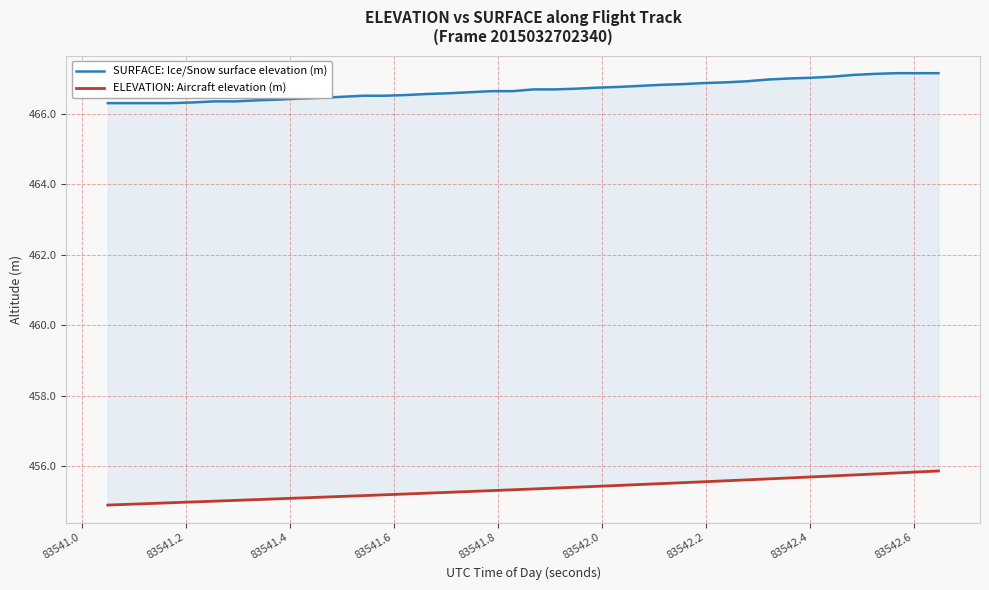

Reading left to right, extract all data points from this chart.

SURFACE: Ice/Snow surface elevation (m): 466.3	466.3	466.3	466.3	466.3	466.4	466.4	466.4	466.4	466.4	466.4	466.5	466.5	466.5	466.5	466.6	466.6	466.6	466.6	466.6	466.7	466.7	466.7	466.7	466.8	466.8	466.8	466.8	466.9	466.9	466.9	467.0	467.0	467.0	467.1	467.1	467.1	467.1	467.1	467.1
ELEVATION: Aircraft elevation (m): 454.9	454.9	454.9	455.0	455.0	455.0	455.0	455.0	455.1	455.1	455.1	455.1	455.2	455.2	455.2	455.2	455.3	455.3	455.3	455.3	455.4	455.4	455.4	455.4	455.4	455.5	455.5	455.5	455.6	455.6	455.6	455.6	455.7	455.7	455.7	455.7	455.8	455.8	455.8	455.9